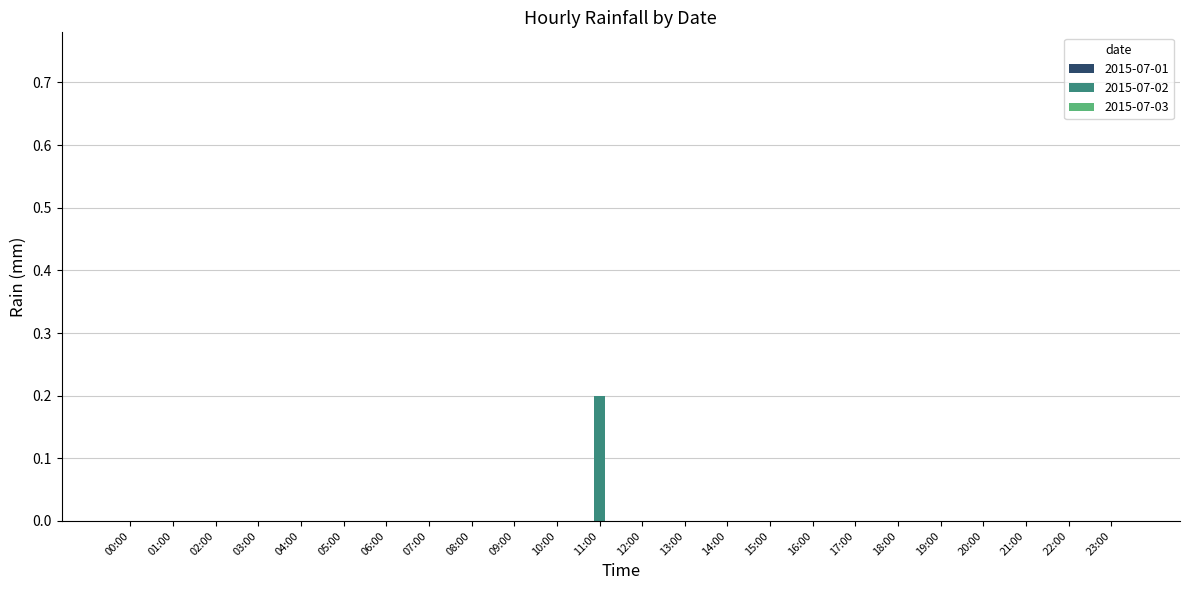

Count the number of categories in the chart.

24